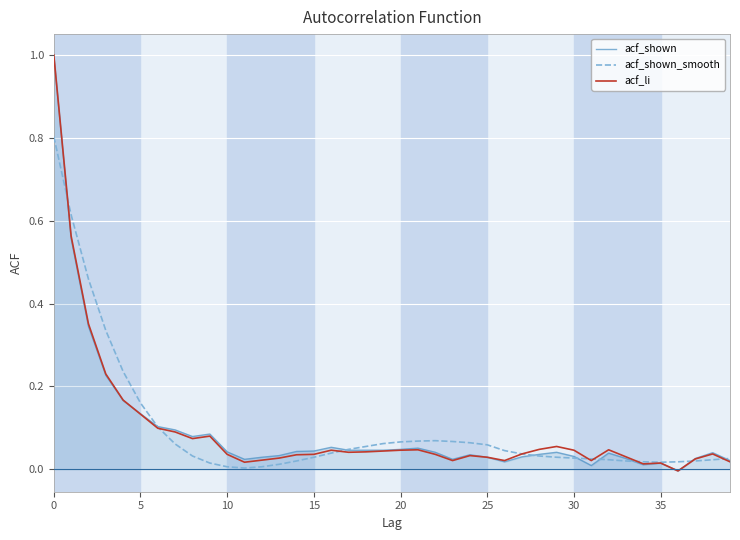

What is the maximum value shown in the chart?

1.0